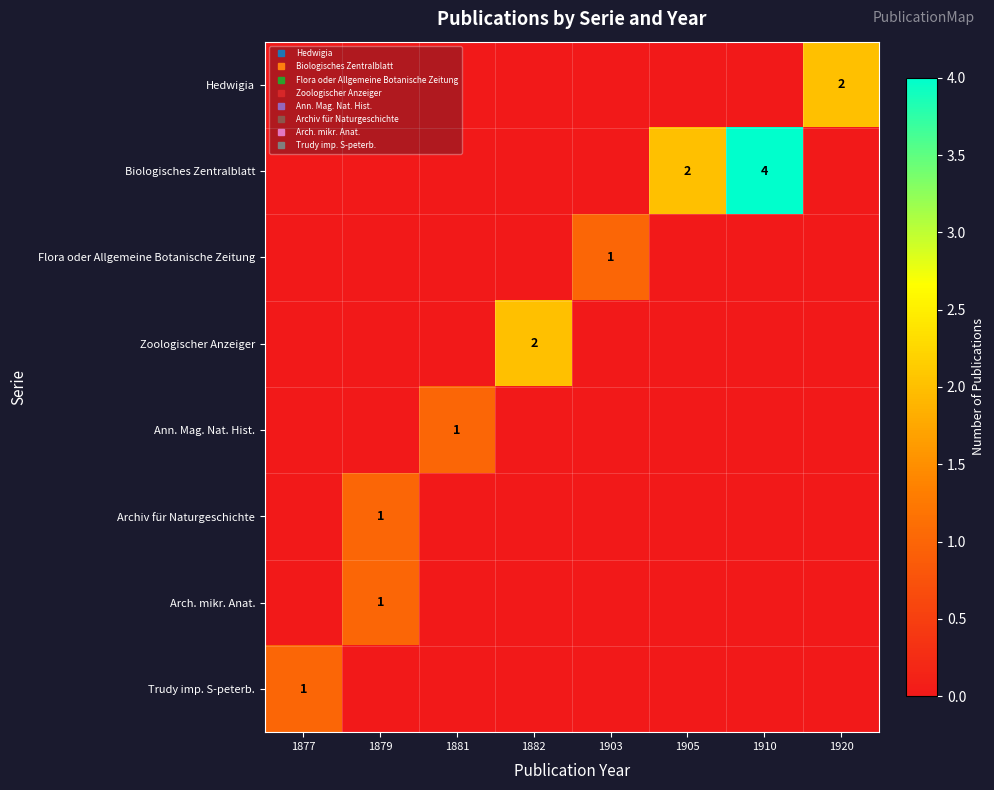

Which has a higher value, 1905 or 1910?

1905